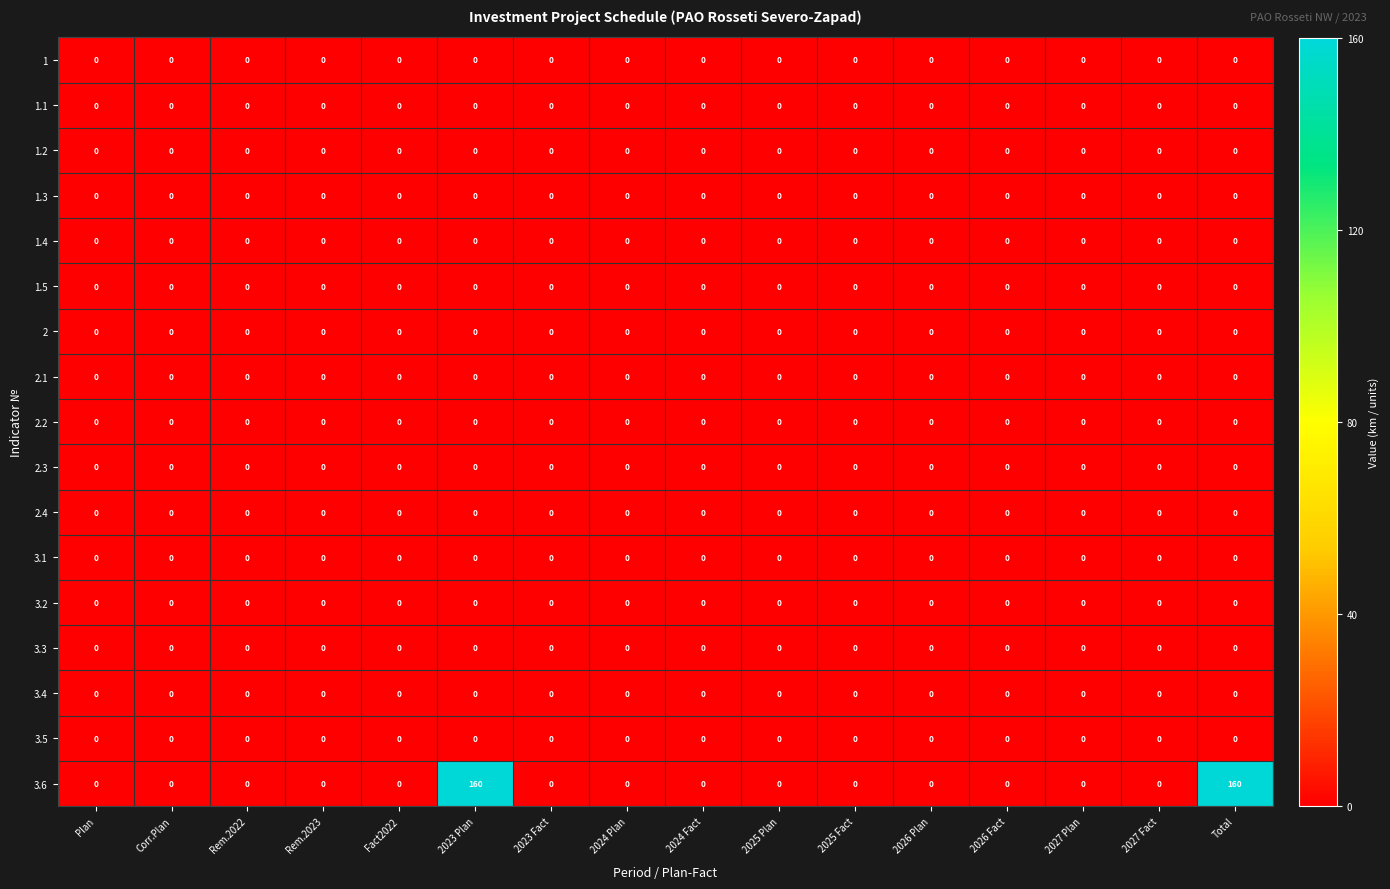

What is the greatest value displayed?

160